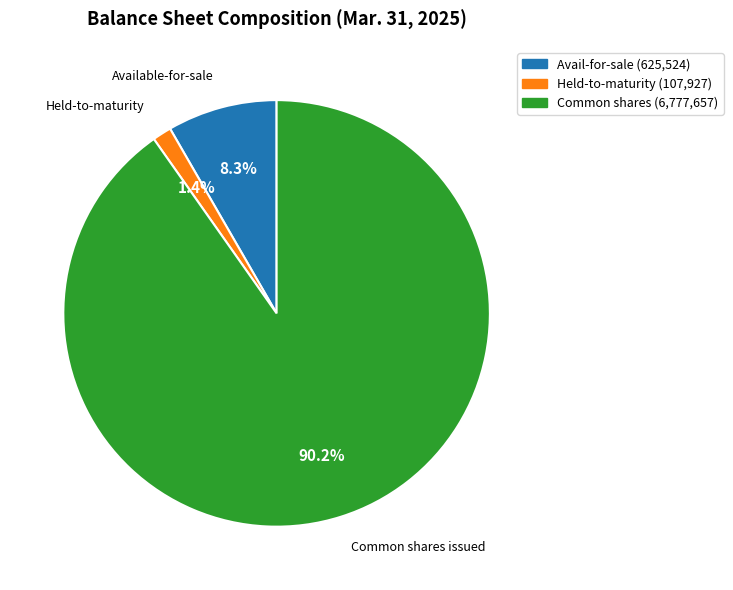

Does any single category account for the majority?

Yes